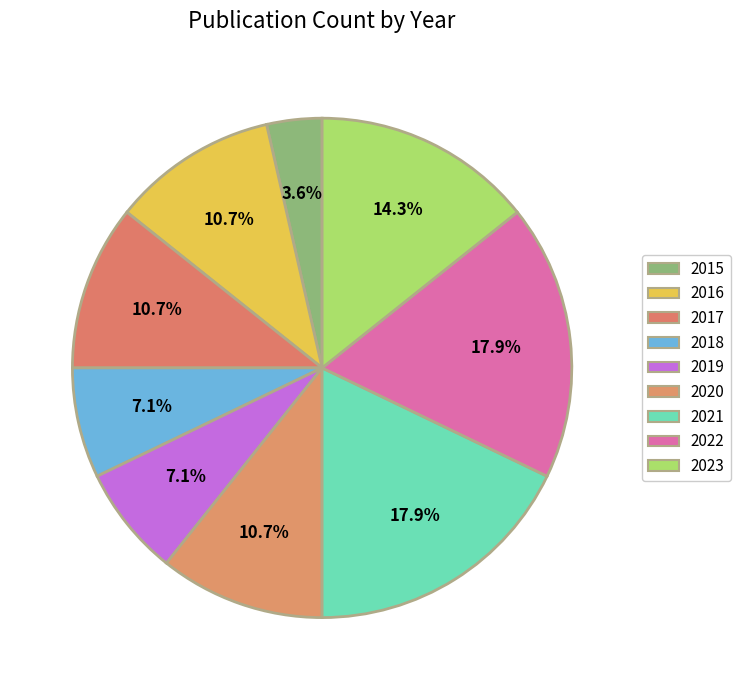

How many segments does this pie chart have?

9